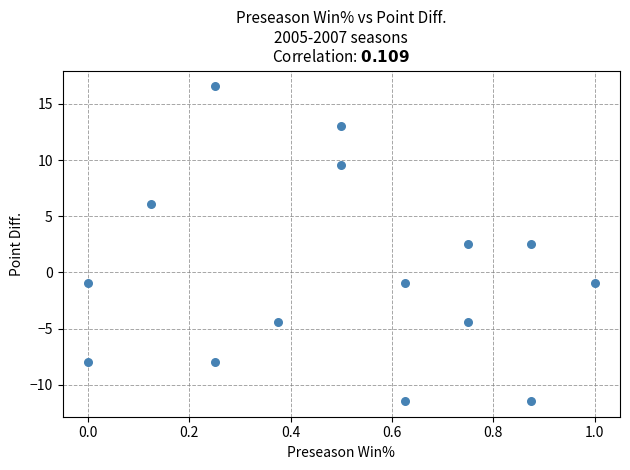

What is the range of X values (max minus min)?

1.0